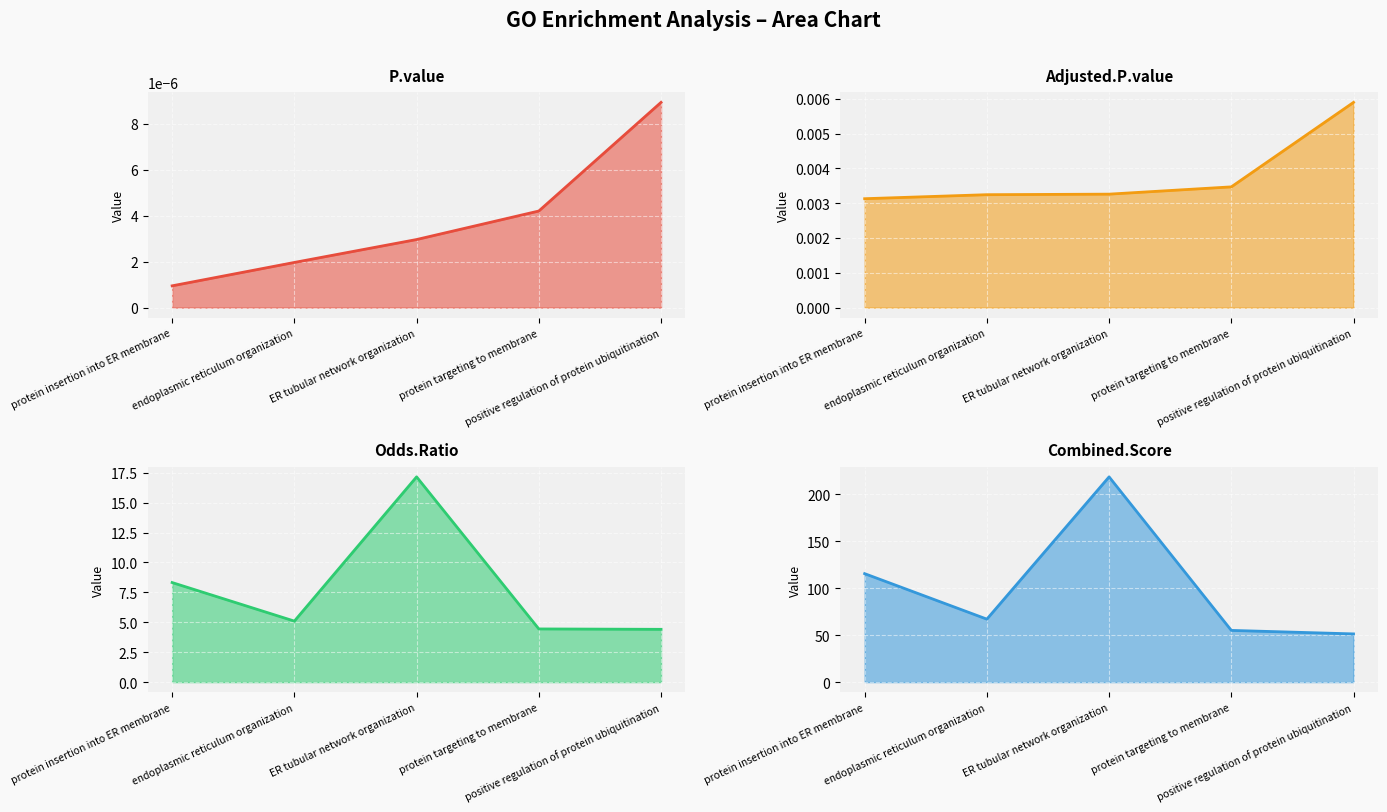

Reading left to right, transcribe all the data shown in this chart.

P.value: 0.0	0.0	0.0	0.0	0.0
Adjusted.P.value: 0.0	0.0	0.0	0.0	0.0
Odds.Ratio: 8.3	5.1	17.2	4.4	4.4
Combined.Score: 115.4	67.0	218.4	55.0	51.3